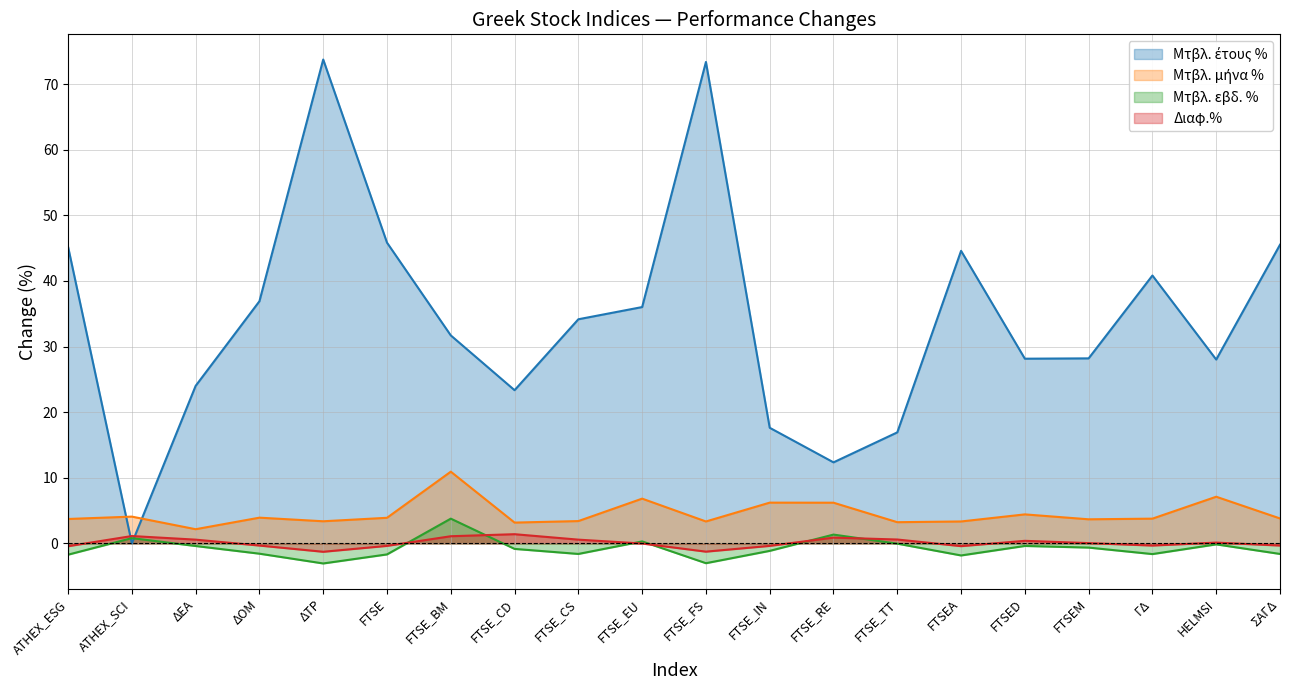

How many values in Μτβλ. εβδ. % are below zero?

16